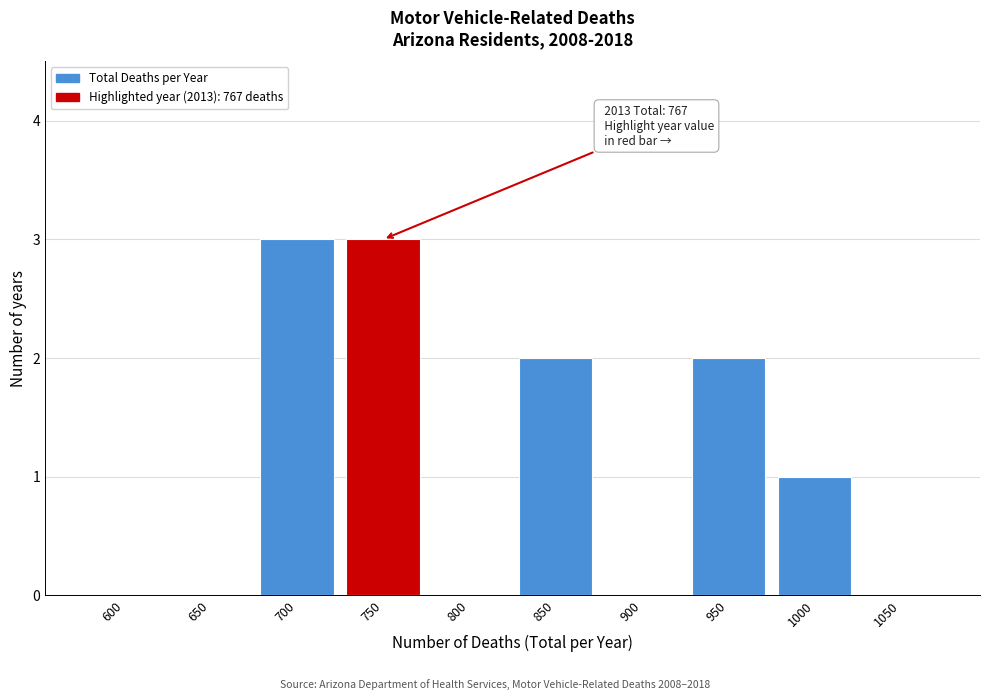

Reading right to left, transcribe all the data shown in this chart.

1050=0	1000=1	950=2	900=0	850=2	800=0	750=3	700=3	650=0	600=0